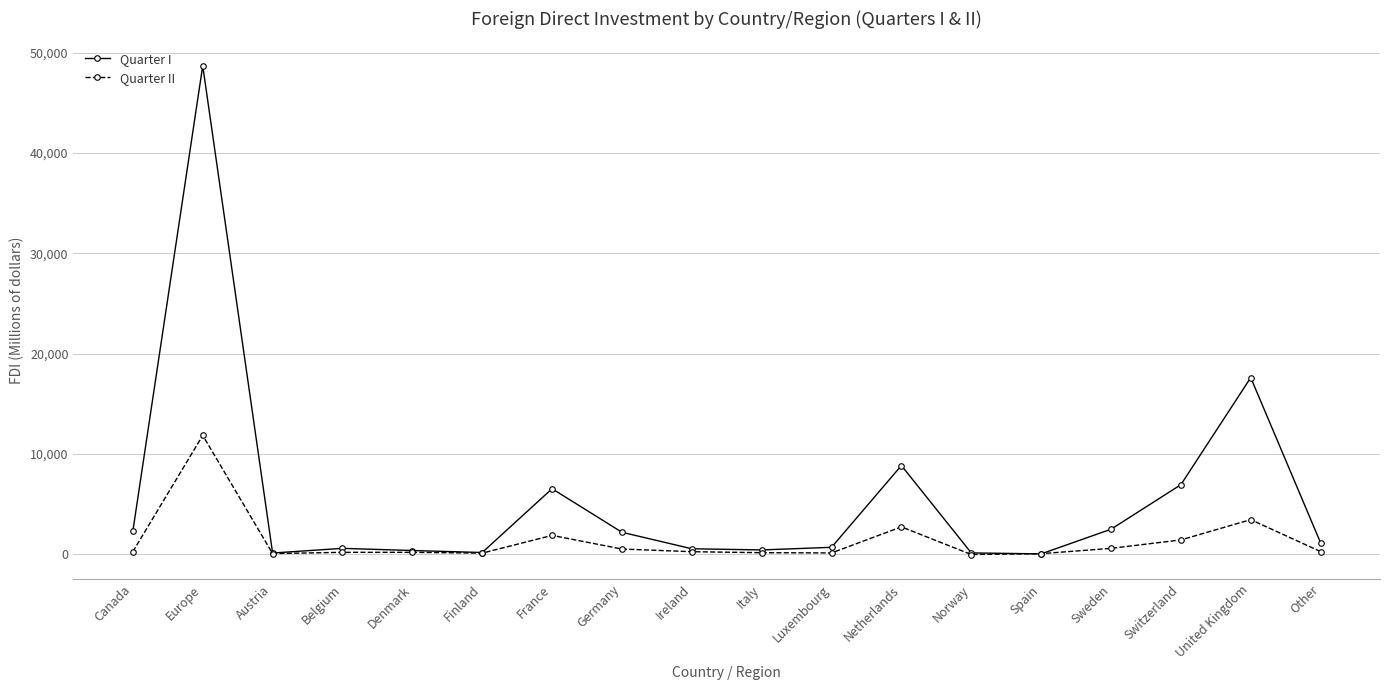

What is the label of the 12th point from the left?

Netherlands